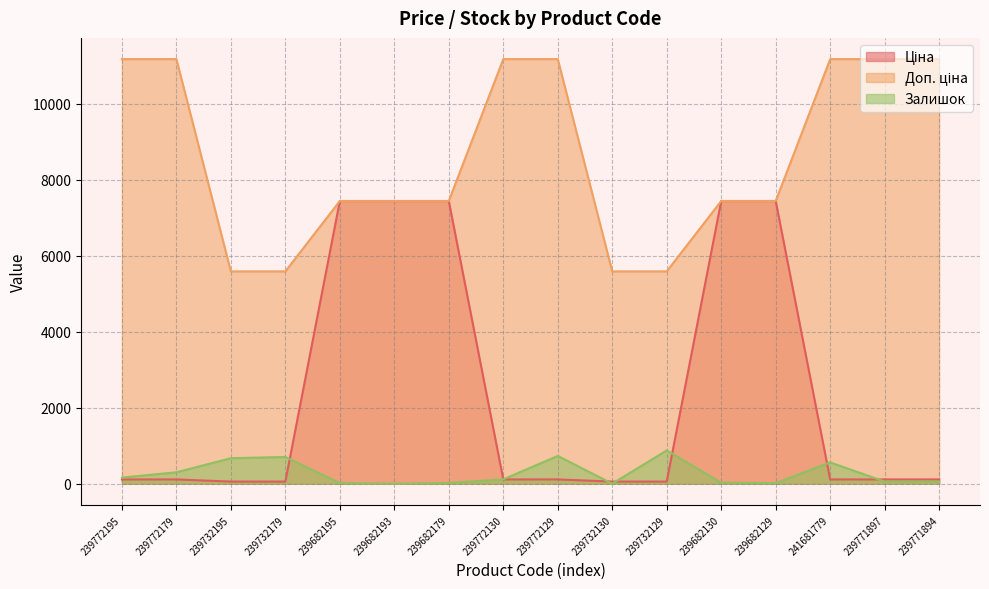

Between 239772130 and 239732130, which series saw the biggest shift?

Доп. ціна